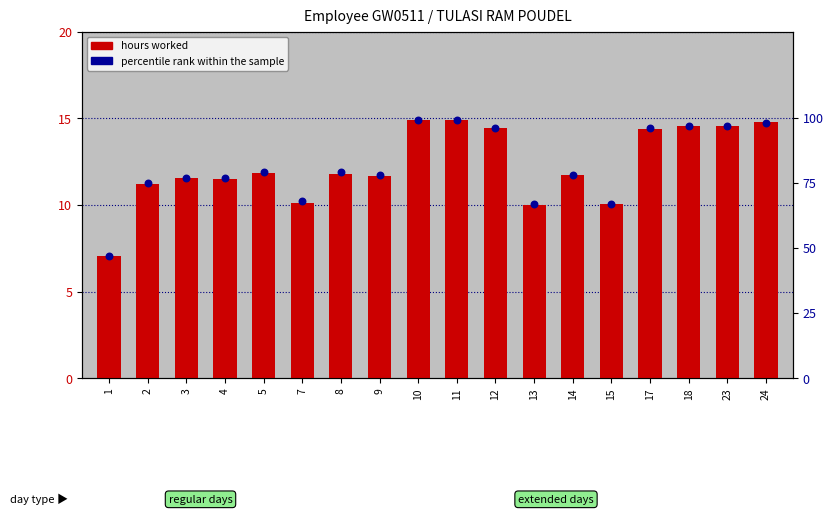

At which category is the sum across all series the highest?

10